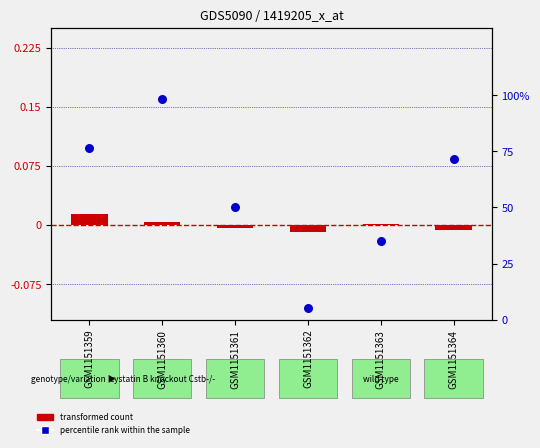

Which series contains the highest Y value?

percentile rank within the sample